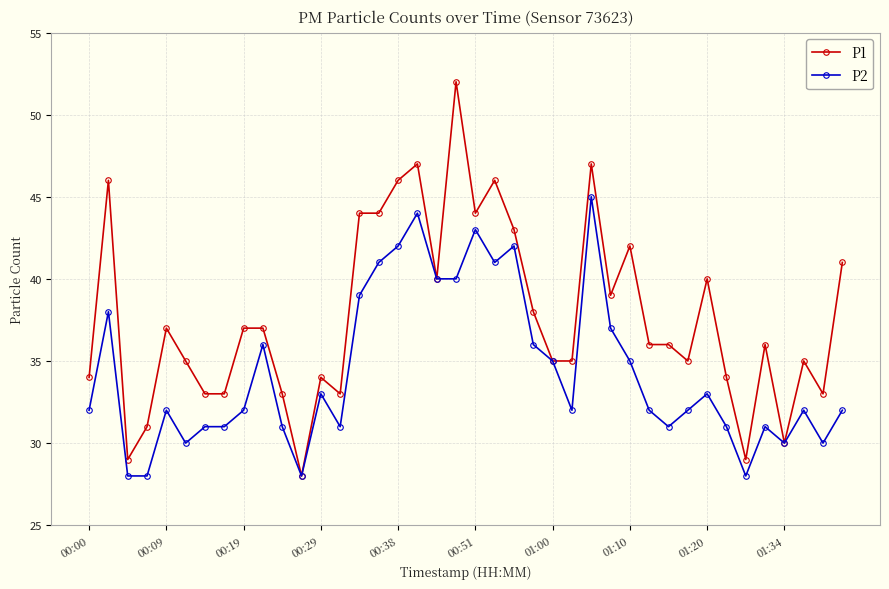

Which series has the largest total across all categories?

P1